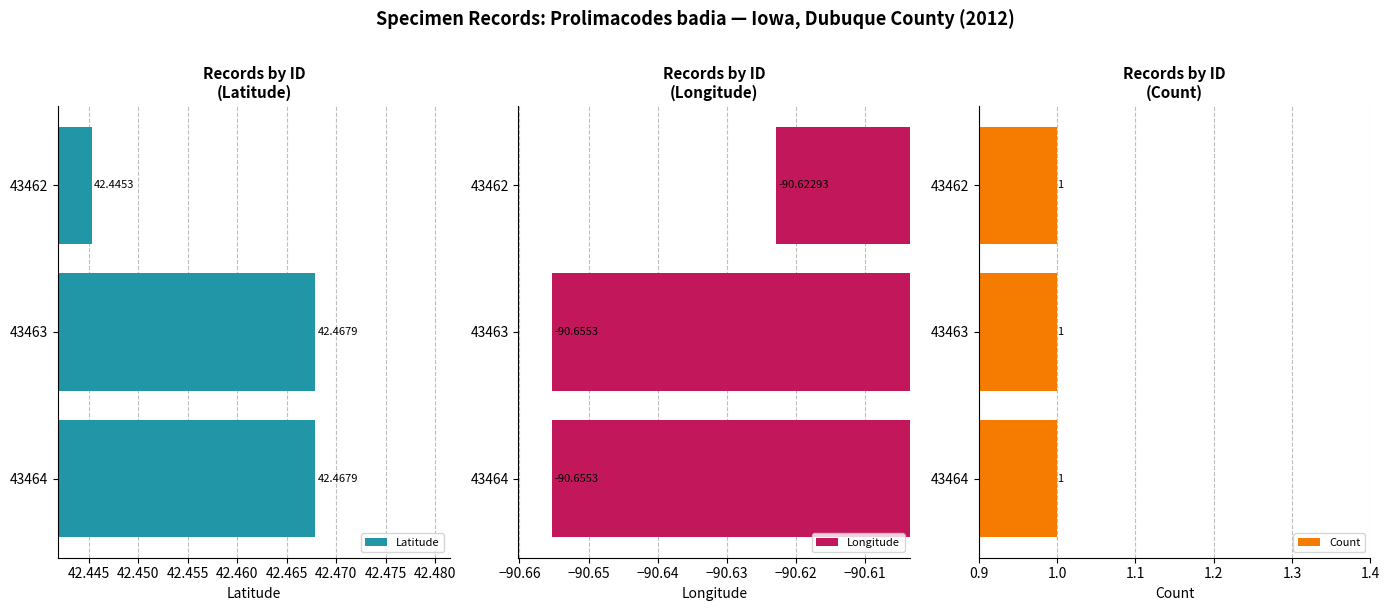

The Count series shows 1.2 at 42.450. True or false?

False